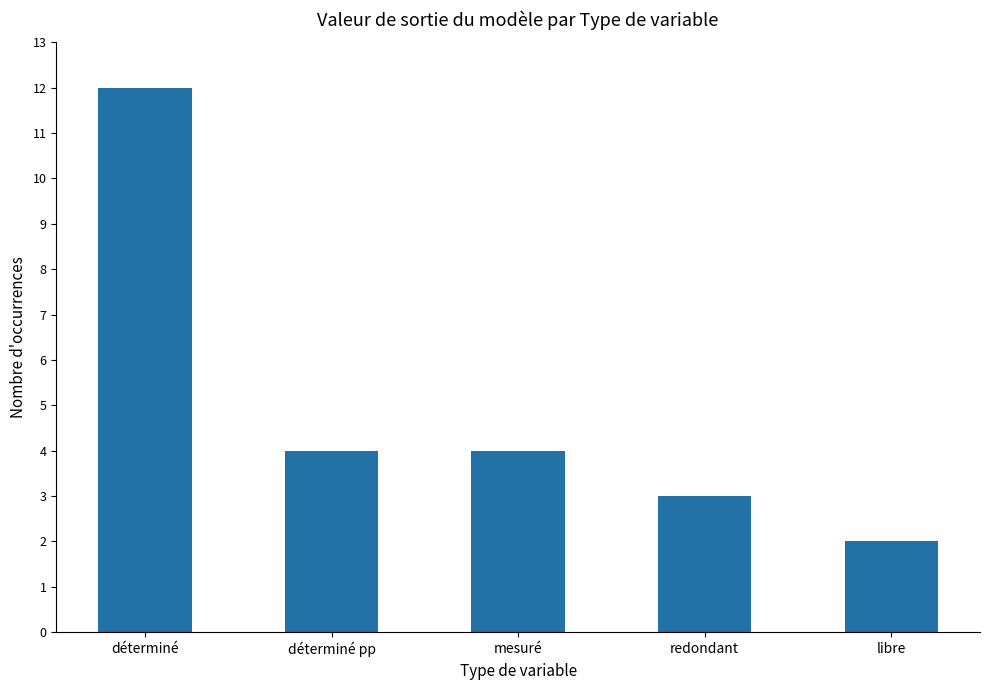

Which category has the lowest value across all series?

libre